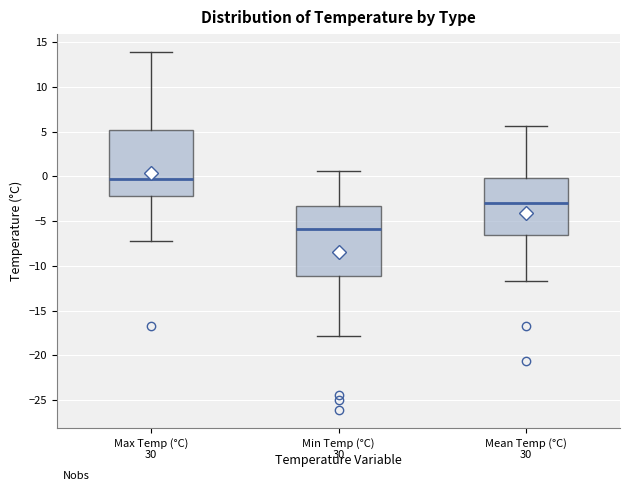

Reading left to right, read every box against the y-axis: the position of its median line, the range the box covers, and the ends of its whiskers. The values are not printed on the chart, so give them approximately, as read against the axis.

Max Temp (°C): median -0.5, box -2.0 to 5.0, whiskers -7.0 to 14.0
Min Temp (°C): median -6.0, box -11.0 to -3.5, whiskers -18.0 to 0.5
Mean Temp (°C): median -3.0, box -6.5 to 0.0, whiskers -11.5 to 5.5